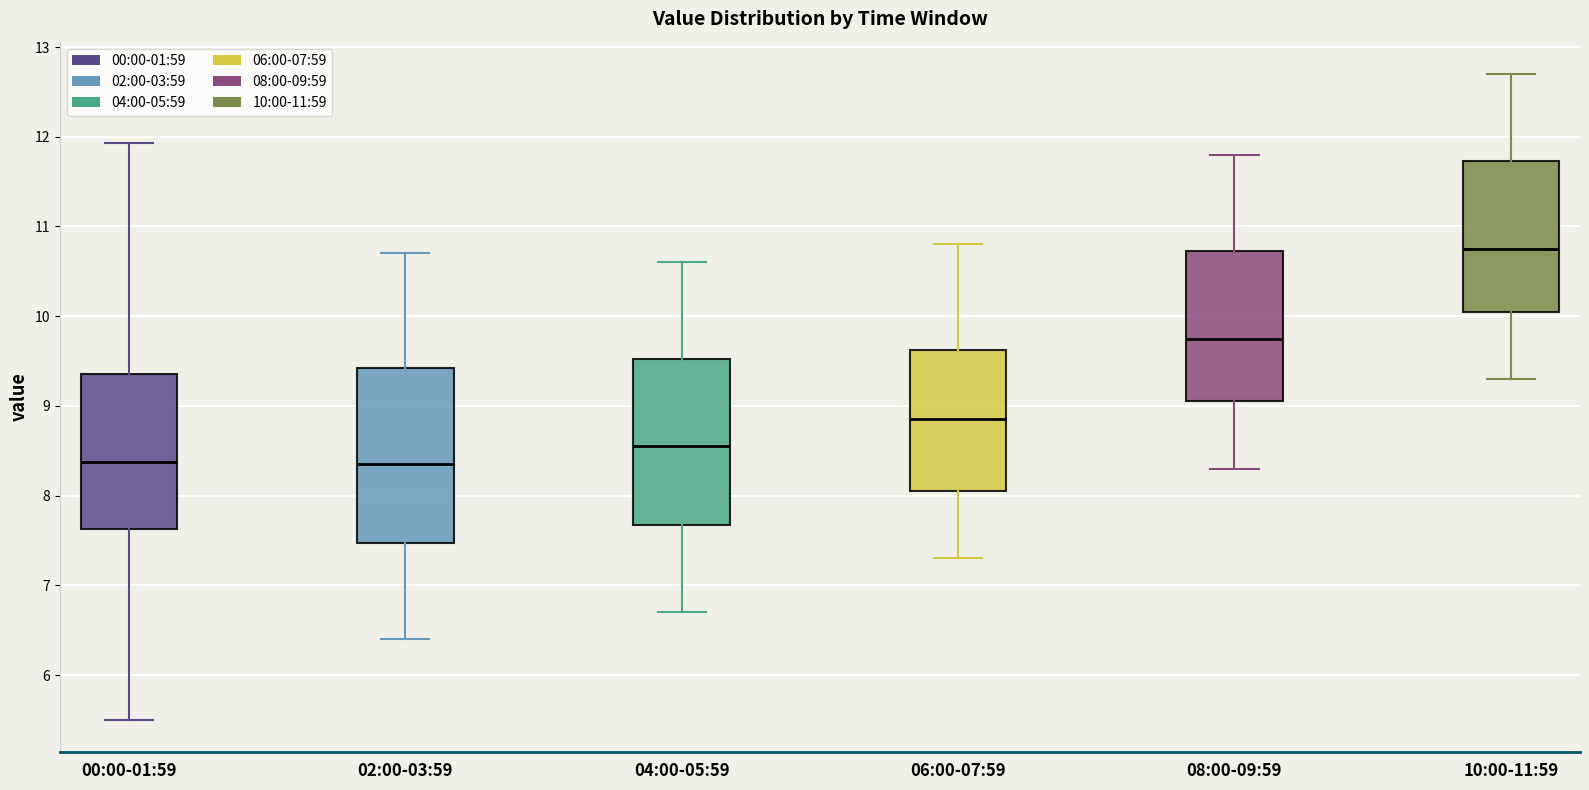

Reading left to right, read every box against the y-axis: the position of its median line, the range the box covers, and the ends of its whiskers. The values are not printed on the chart, so give them approximately, as read against the axis.

00:00-01:59: median 8.4, box 7.6 to 9.4, whiskers 5.5 to 11.9
02:00-03:59: median 8.4, box 7.5 to 9.4, whiskers 6.4 to 10.7
04:00-05:59: median 8.6, box 7.7 to 9.5, whiskers 6.7 to 10.6
06:00-07:59: median 8.9, box 8.1 to 9.6, whiskers 7.3 to 10.8
08:00-09:59: median 9.8, box 9.1 to 10.7, whiskers 8.3 to 11.8
10:00-11:59: median 10.8, box 10.1 to 11.7, whiskers 9.3 to 12.7